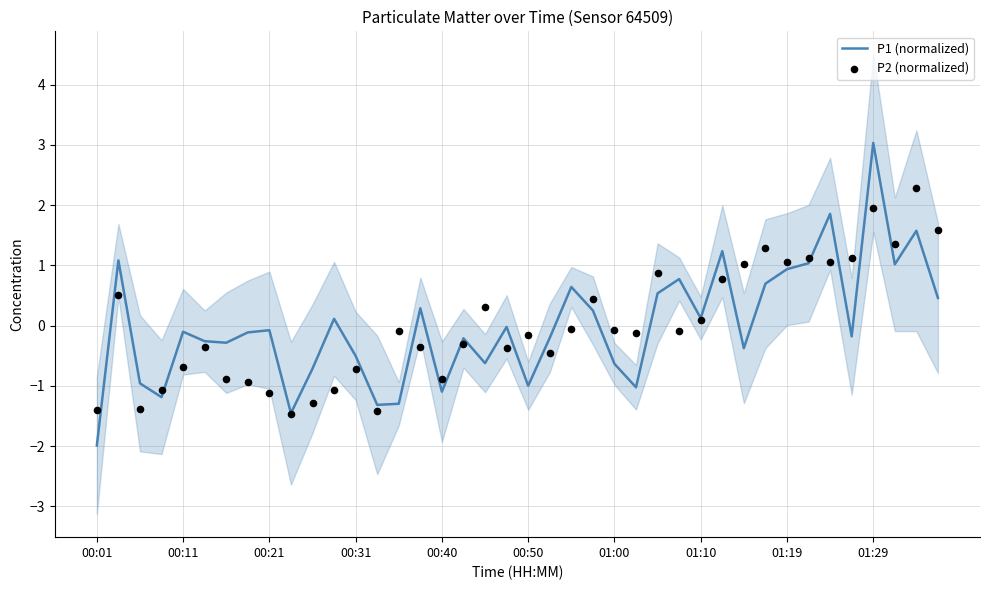

Which series reaches the maximum Y coordinate?

P1 (normalized)